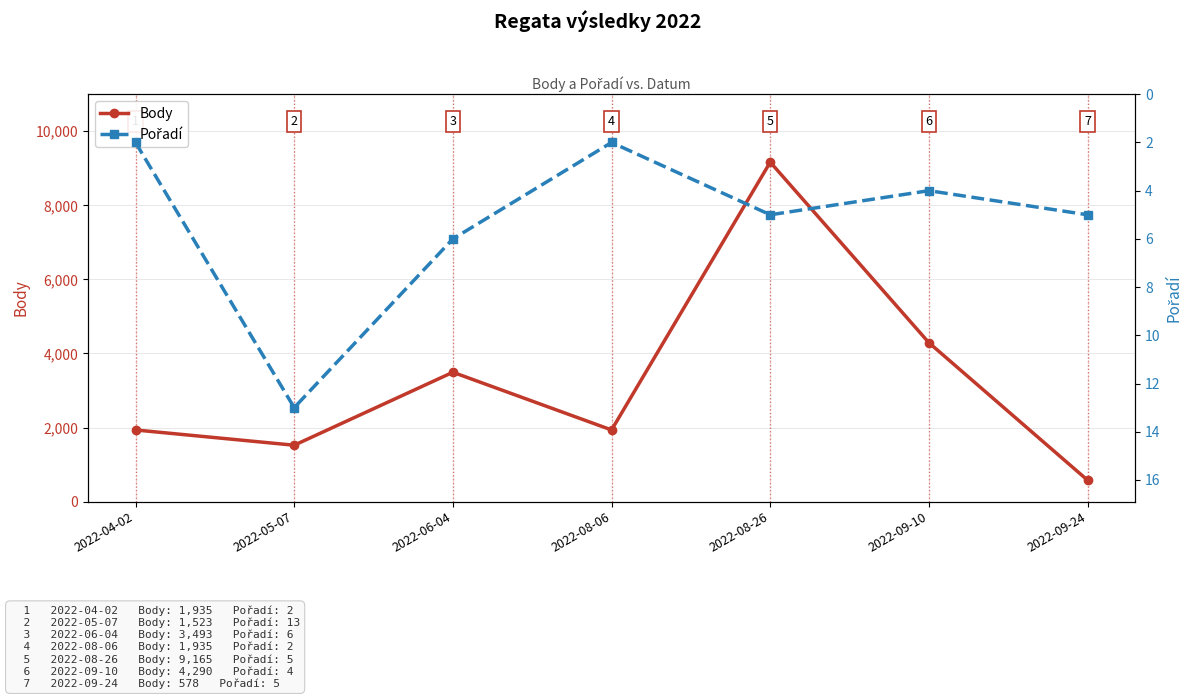

Reading left to right, extract all data points from this chart.

Body: 2022-04-02=1935	2022-05-07=1523	2022-06-04=3493	2022-08-06=1935	2022-08-26=9165	2022-09-10=4290	2022-09-24=578
Pořadí: 2022-04-02=2	2022-05-07=13	2022-06-04=6	2022-08-06=2	2022-08-26=5	2022-09-10=4	2022-09-24=5